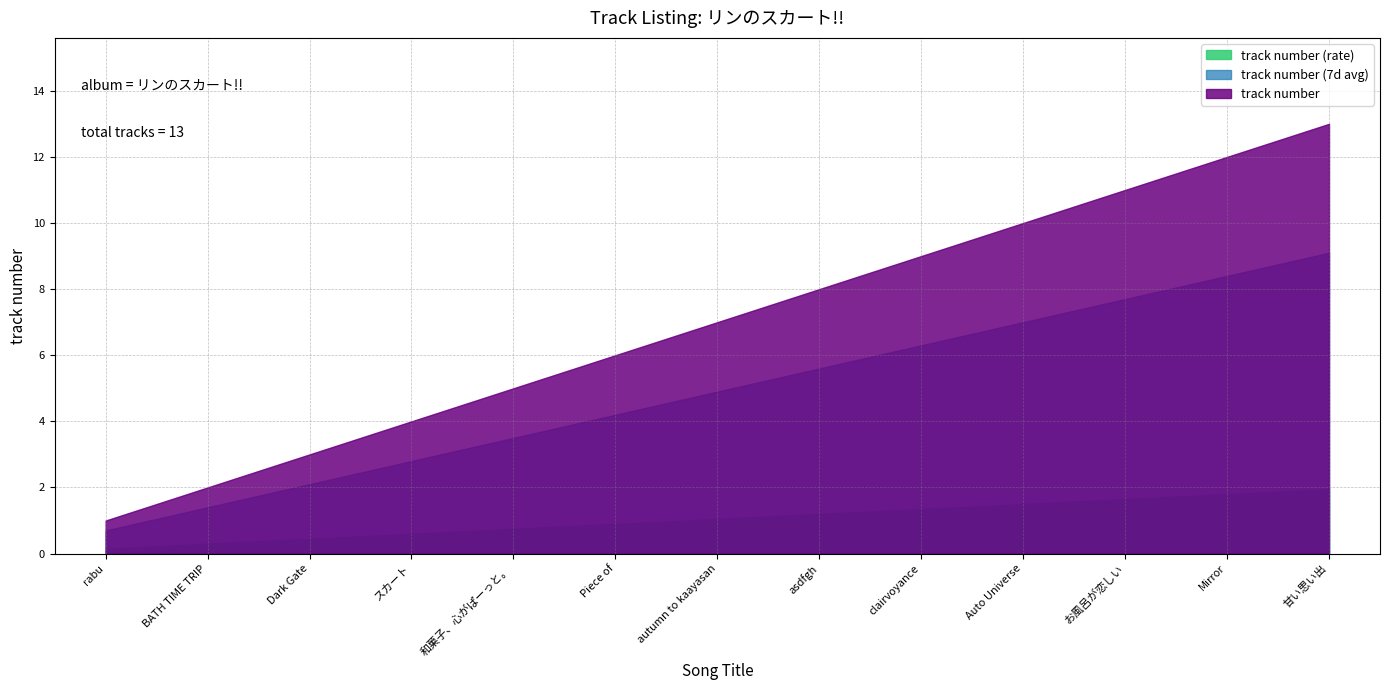

Which has a higher value, Dark Gate or 甘い思い出?

甘い思い出